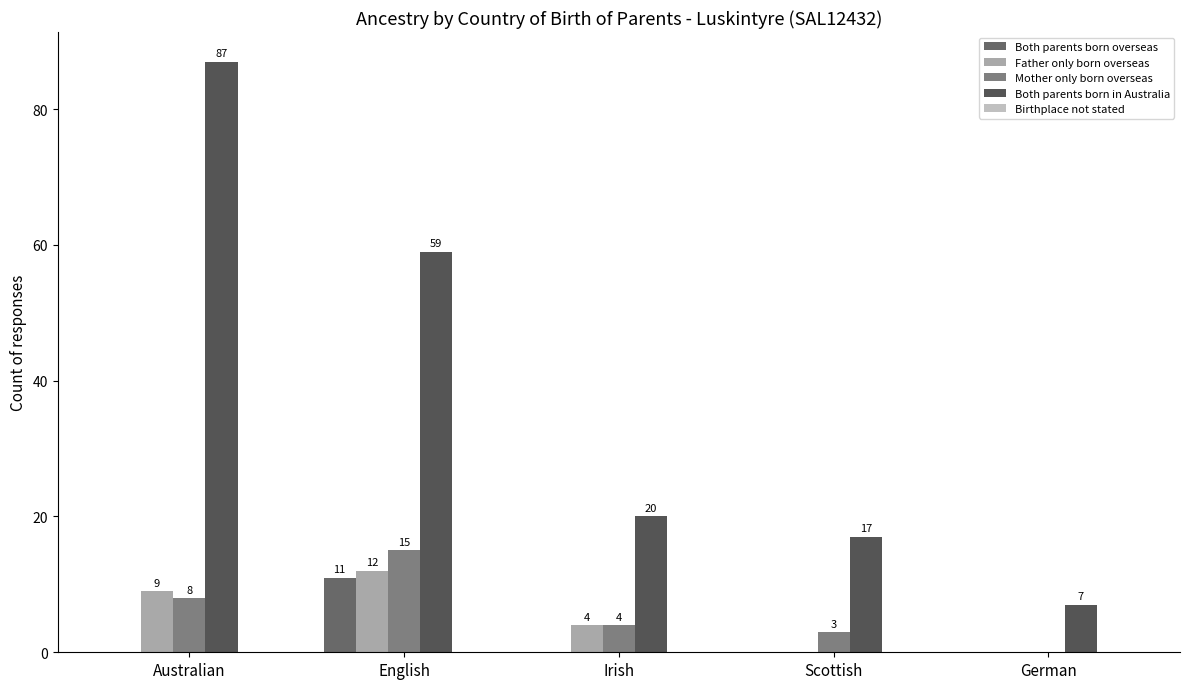

Is the value of Both parents born overseas at Australian greater than the value of Both parents born in Australia at Irish?

No